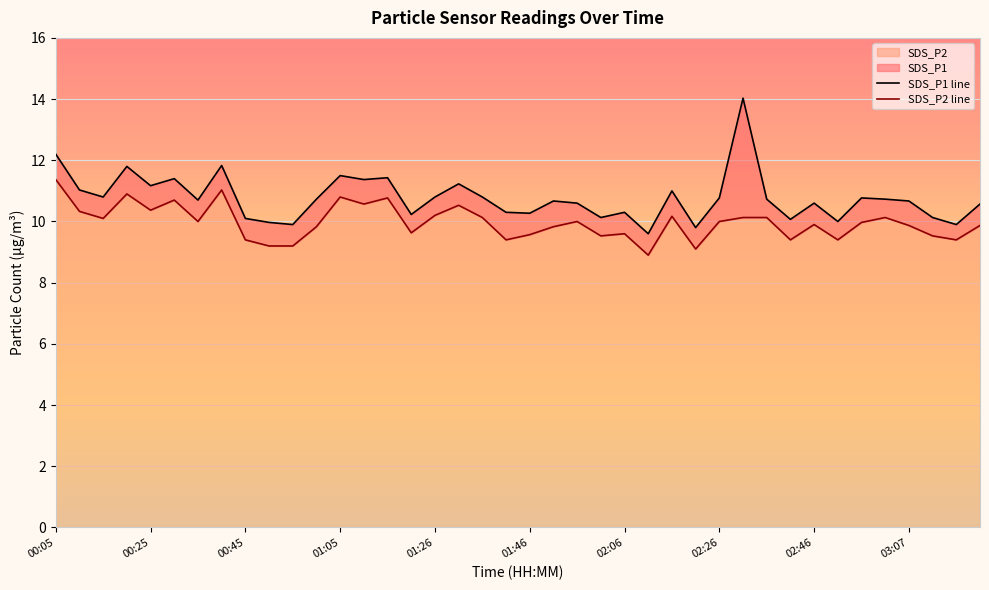

True or false: SDS_P1 line and SDS_P2 line intersect in this chart.

False